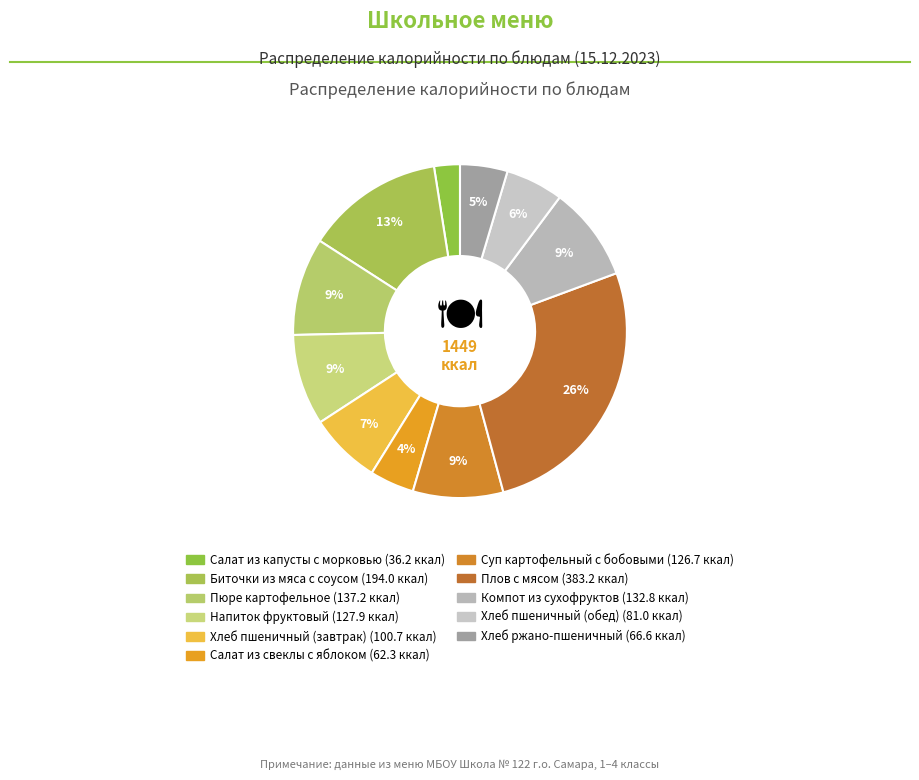

To the nearest percent, what is the combined percentage of Хлеб ржано-пшеничный and Салат из свеклы с яблоком?

9%